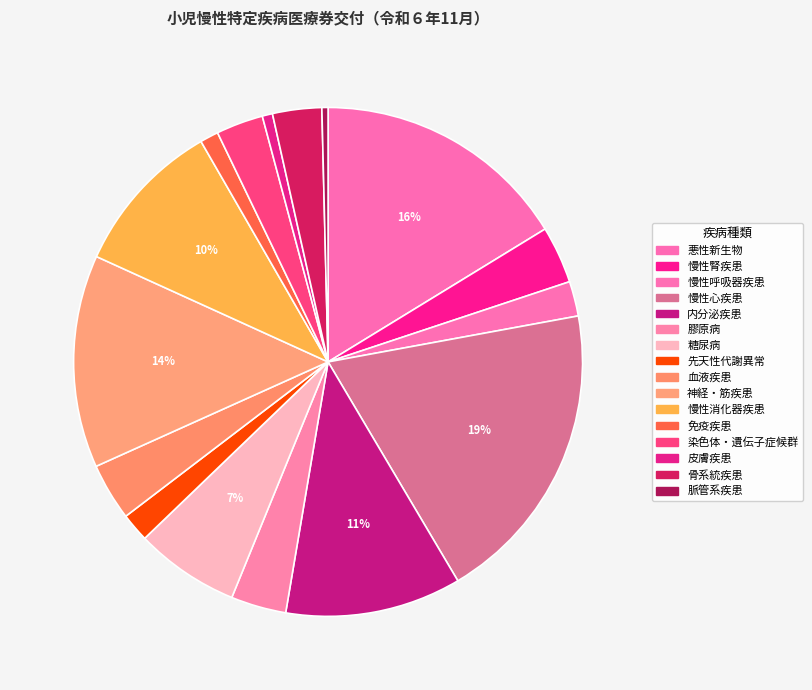

What percentage is the 慢性呼吸器疾患 slice, to the nearest percent?

2%